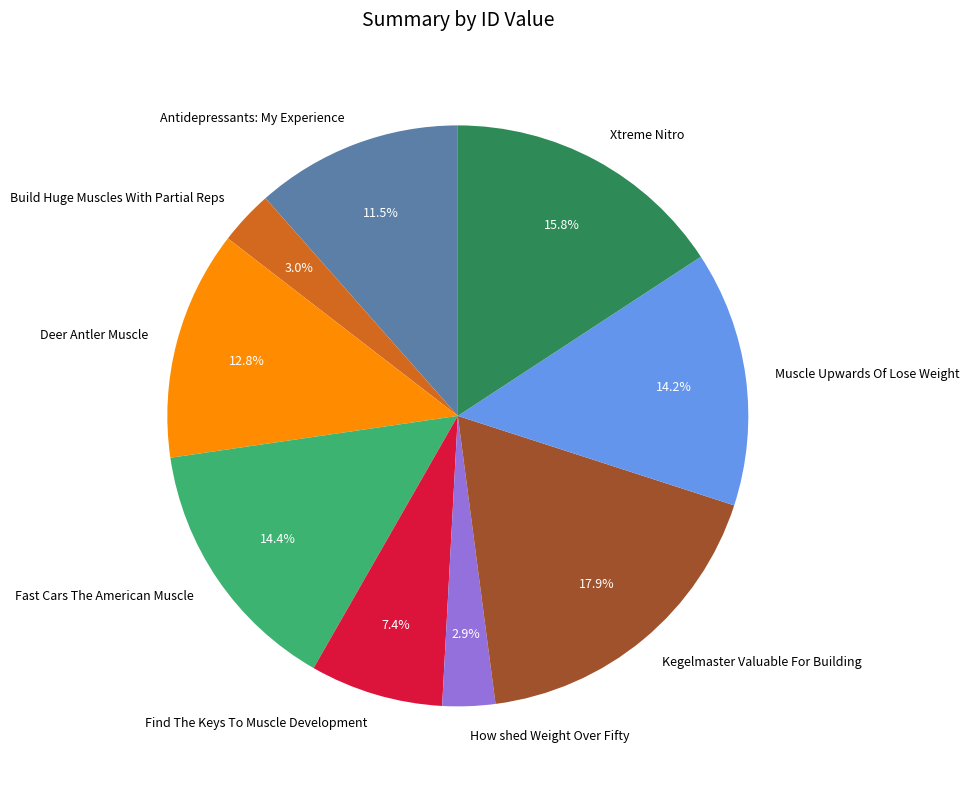

How many segments does this pie chart have?

9